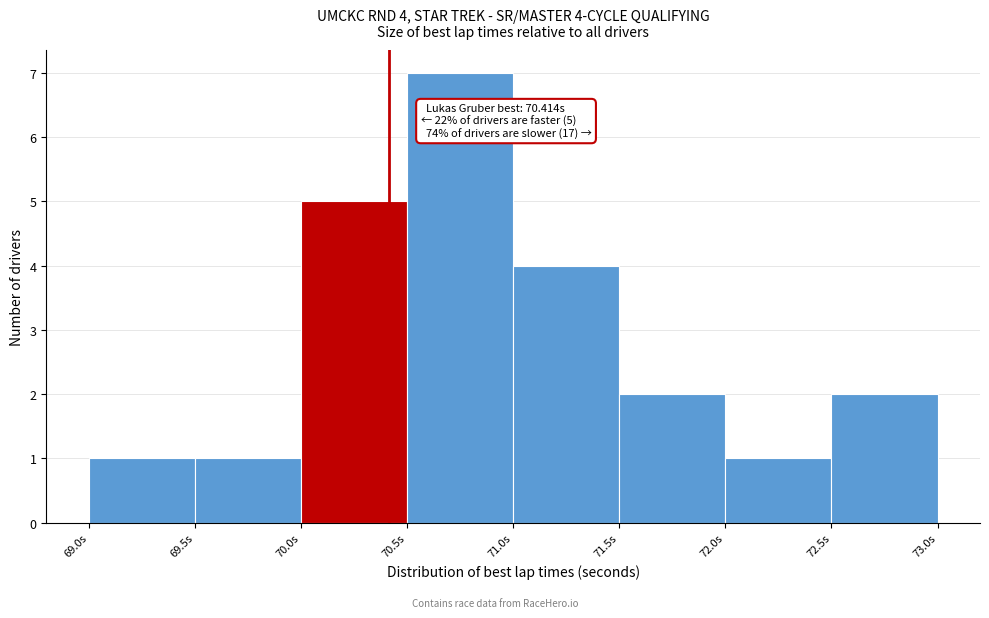

Over which range of the x-axis is the bar tallest?

70.5 to 71.0